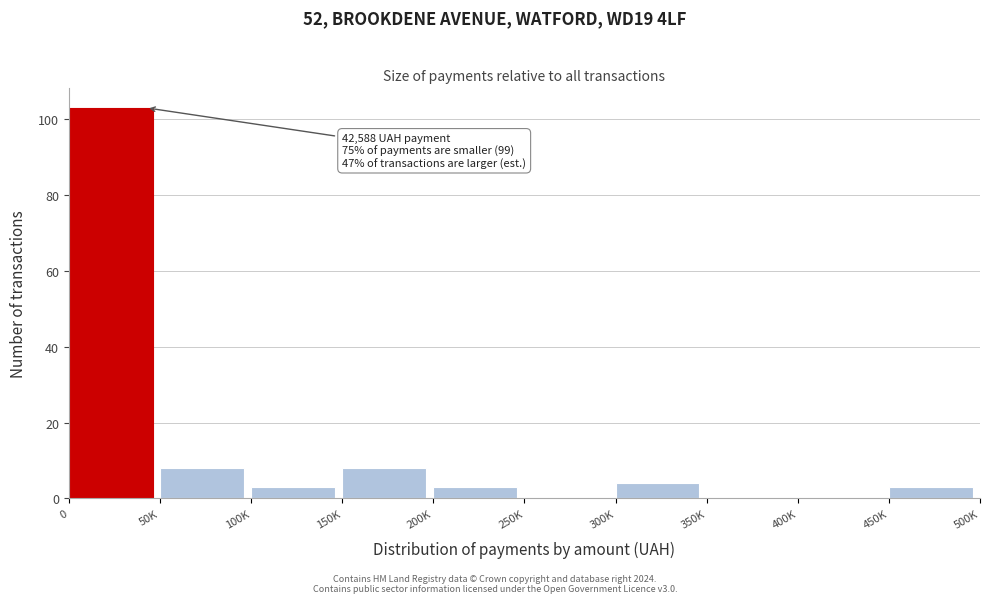

Reading left to right, what are all the values shown in this chart?

0=103	50K=8	100K=3	150K=8	200K=3	250K=0	300K=4	350K=0	400K=0	450K=3